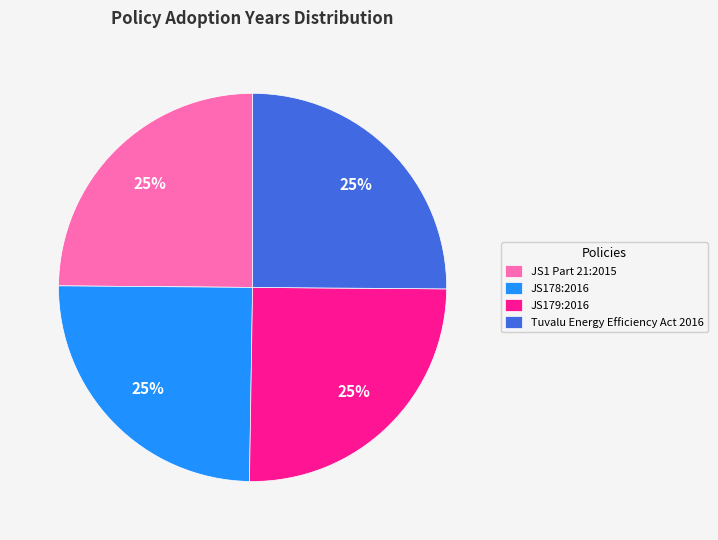

Count the number of slices in the pie.

4